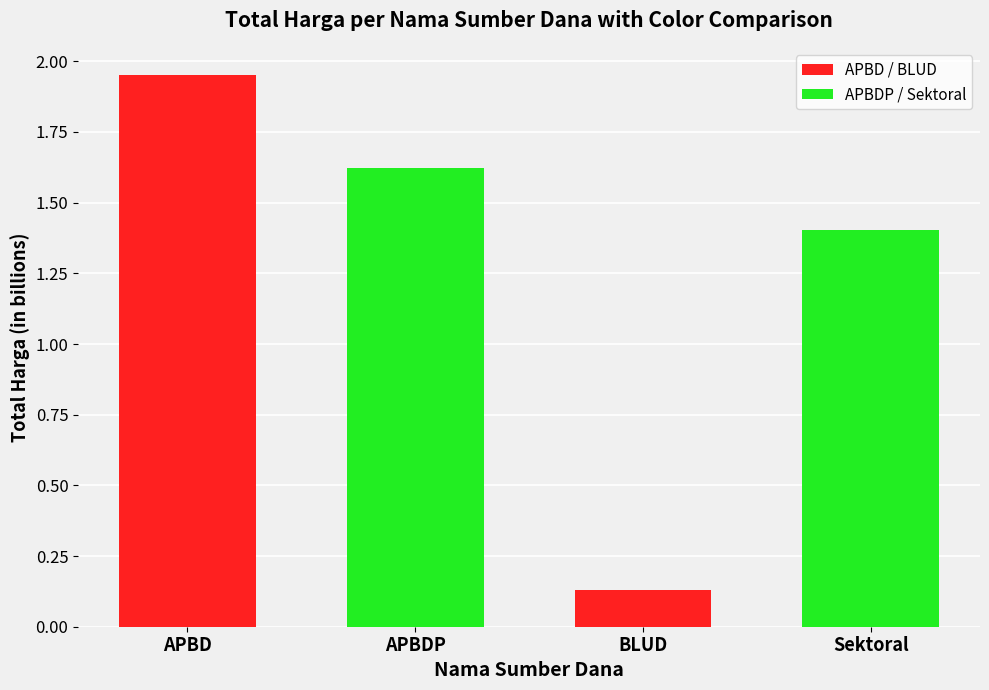

At which category does the chart reach its minimum across all series?

BLUD